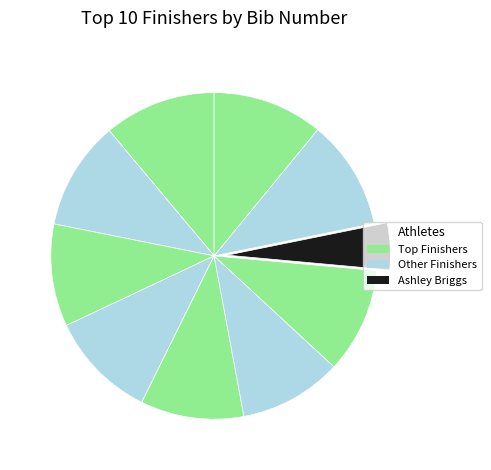

How many slices are in this pie chart?

10